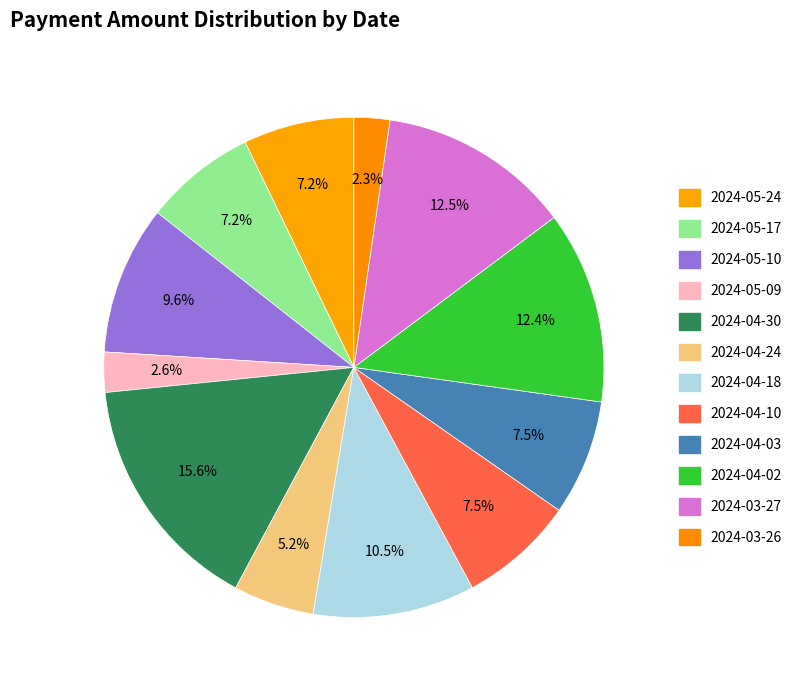

What percentage do 2024-05-10 and 2024-05-09 together represent?

12.2%